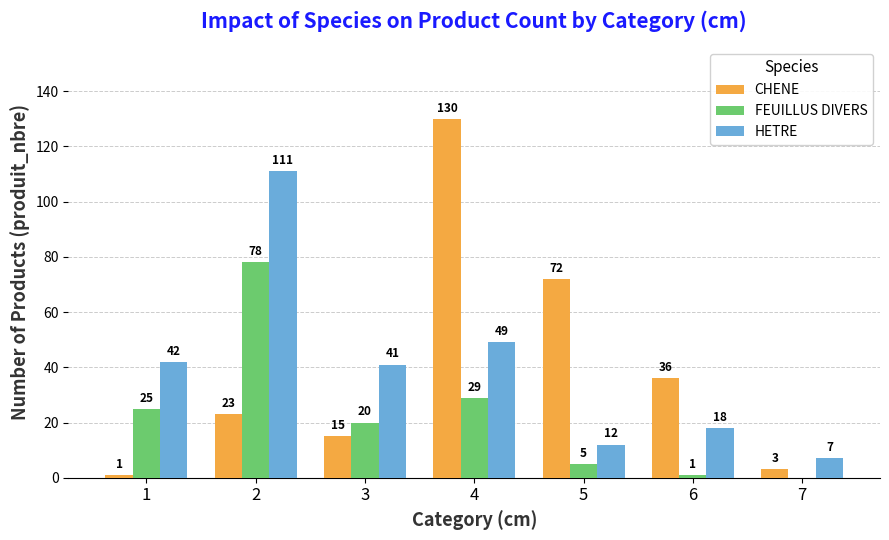

Which series changed the most between 6 and 7?

CHENE